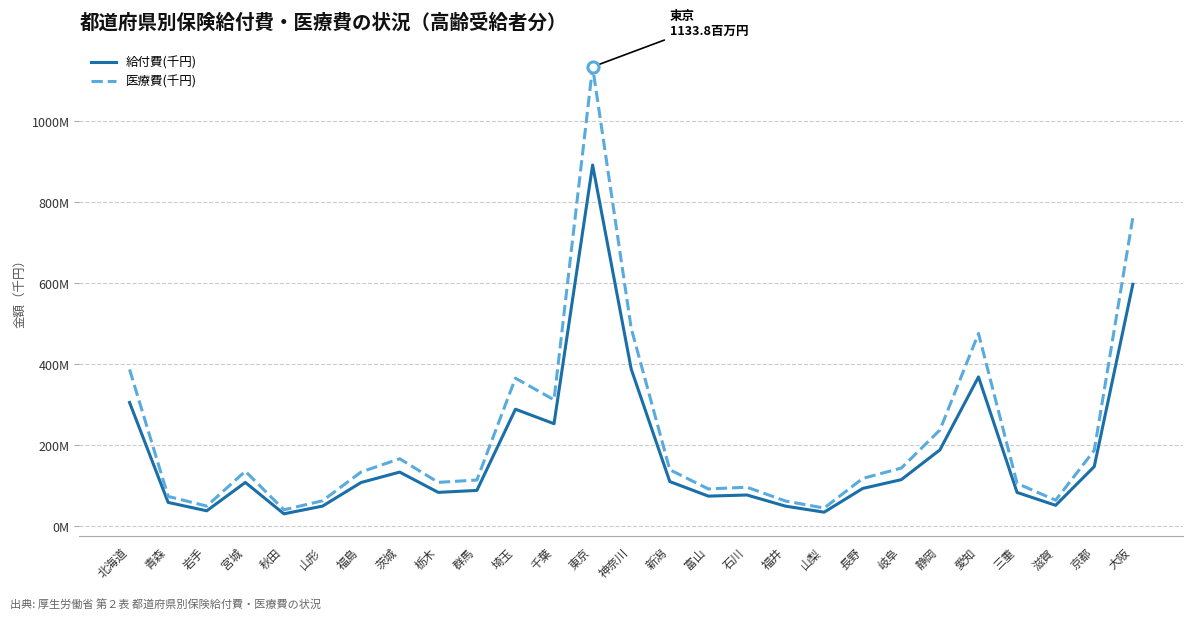

Does the chart display data point markers on the line(s)?

No